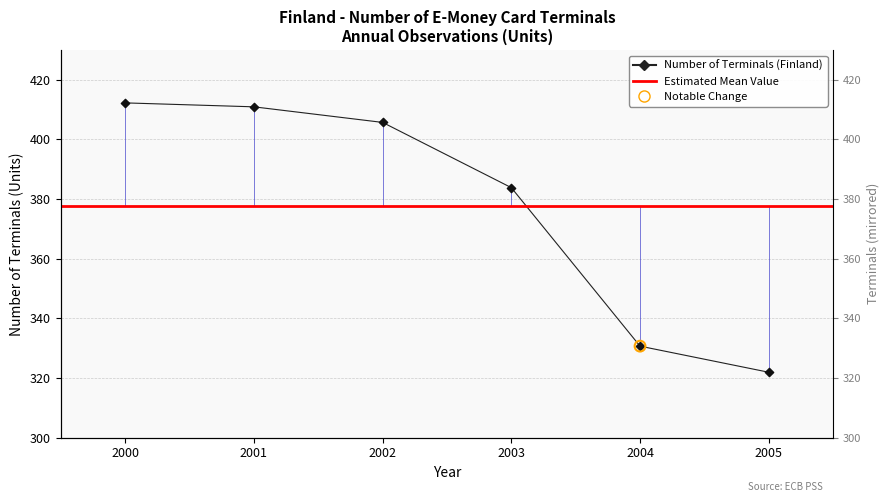

What is the change in value from 2004 to 2005?

-8.8